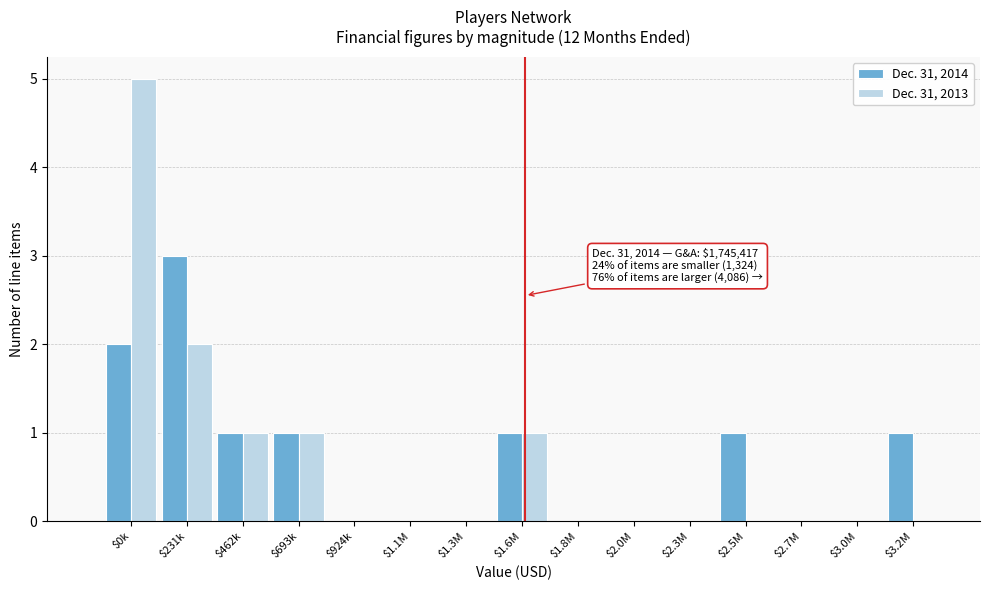

True or false: Dec. 31, 2013 has a value of 0 at $2.0M.

True